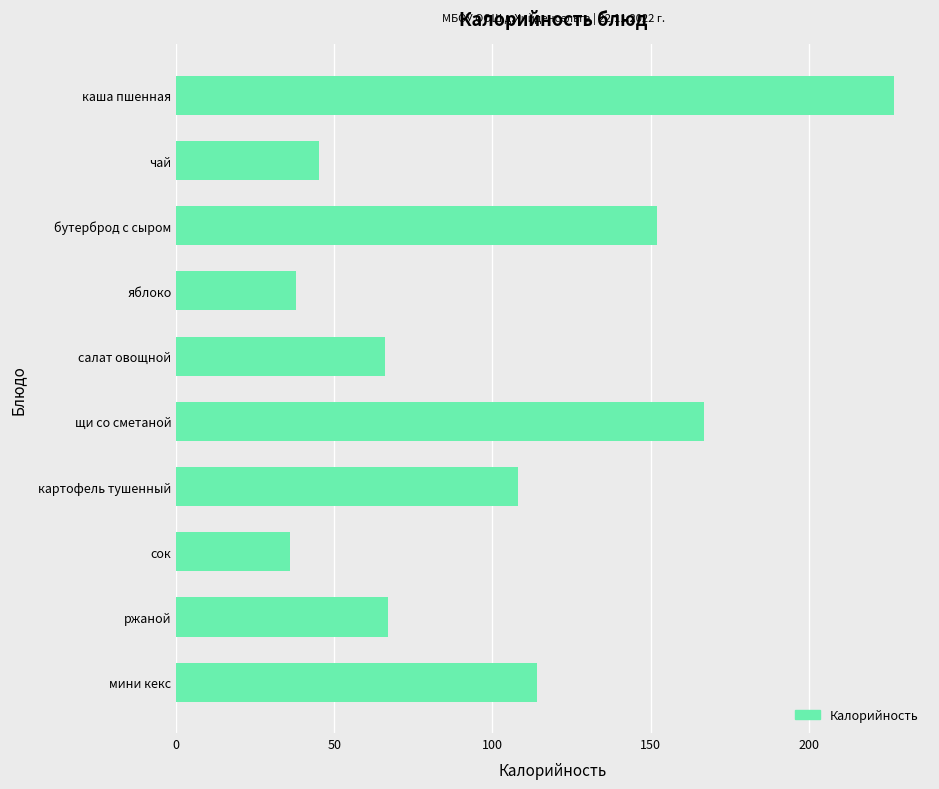

Reading top to bottom, extract all data points from this chart.

227	45	152	38	66	167	108	36	67	114